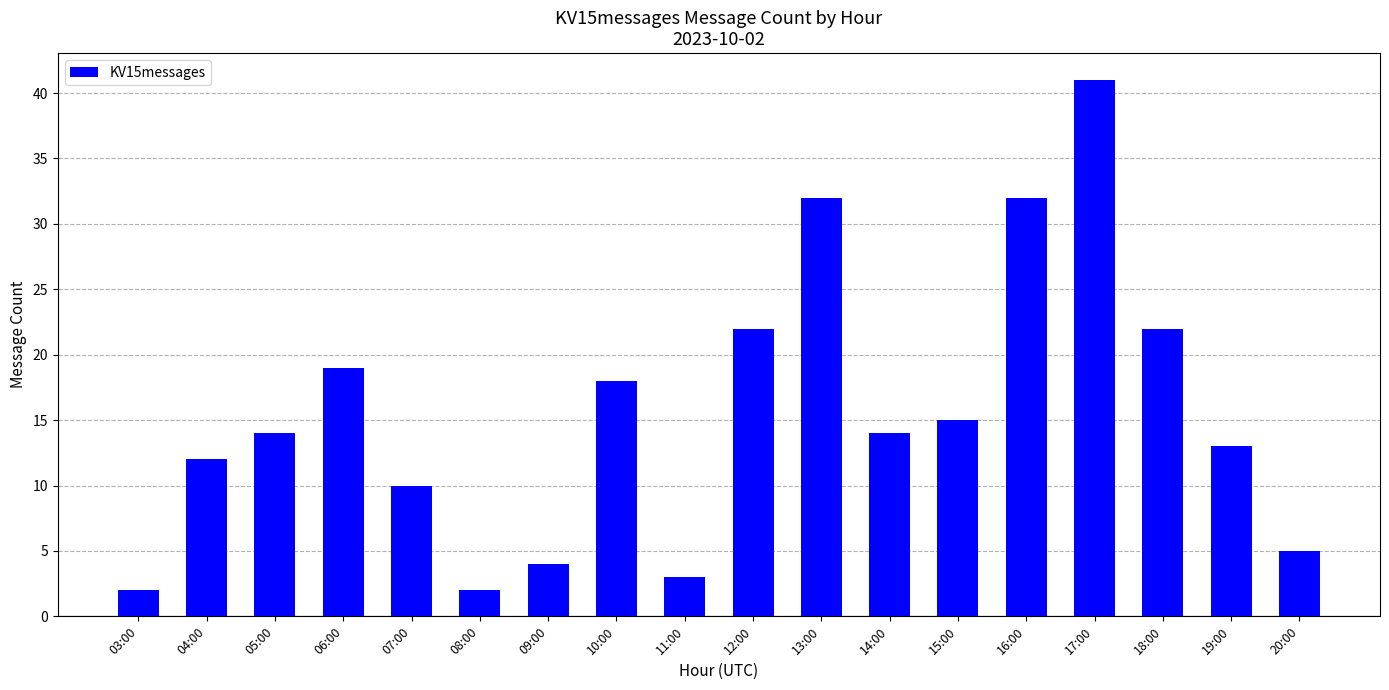

How many series are shown in this chart?

1